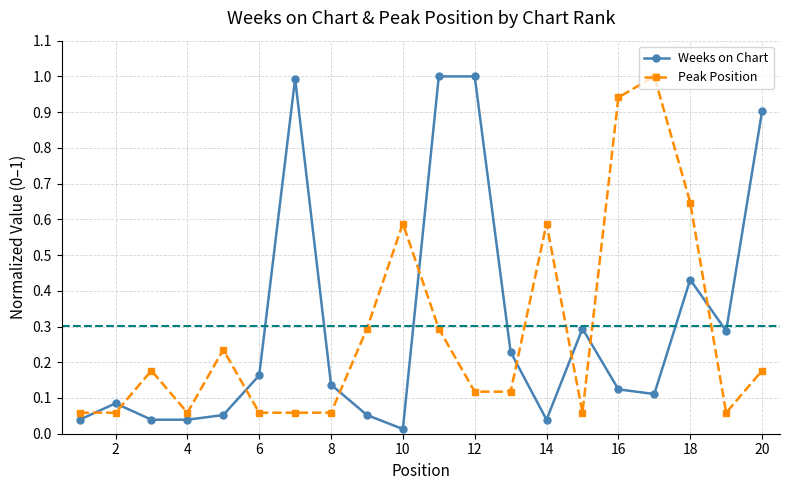

What is the greatest value displayed?

1.0